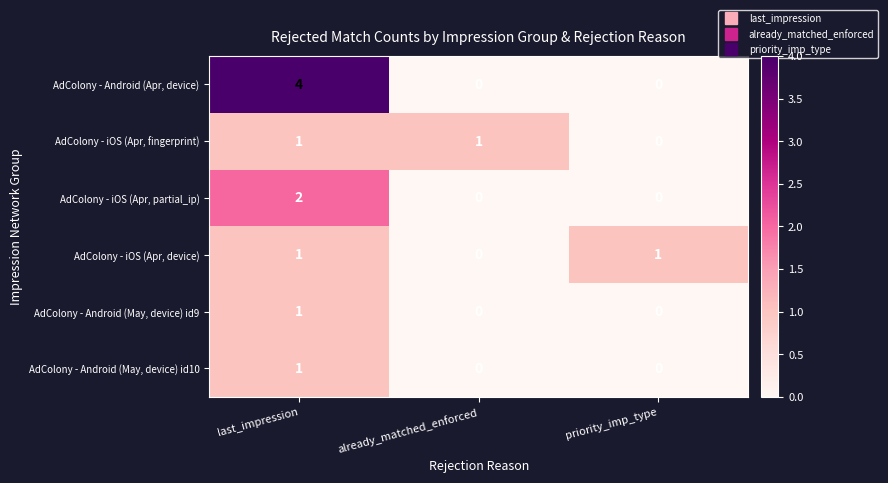

How many AdColony - Android (May, device) id10 values are between 0 and 1?

3